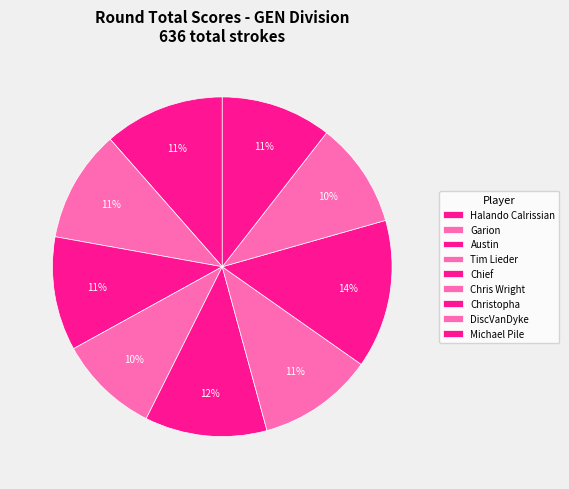

How many segments does this pie chart have?

9